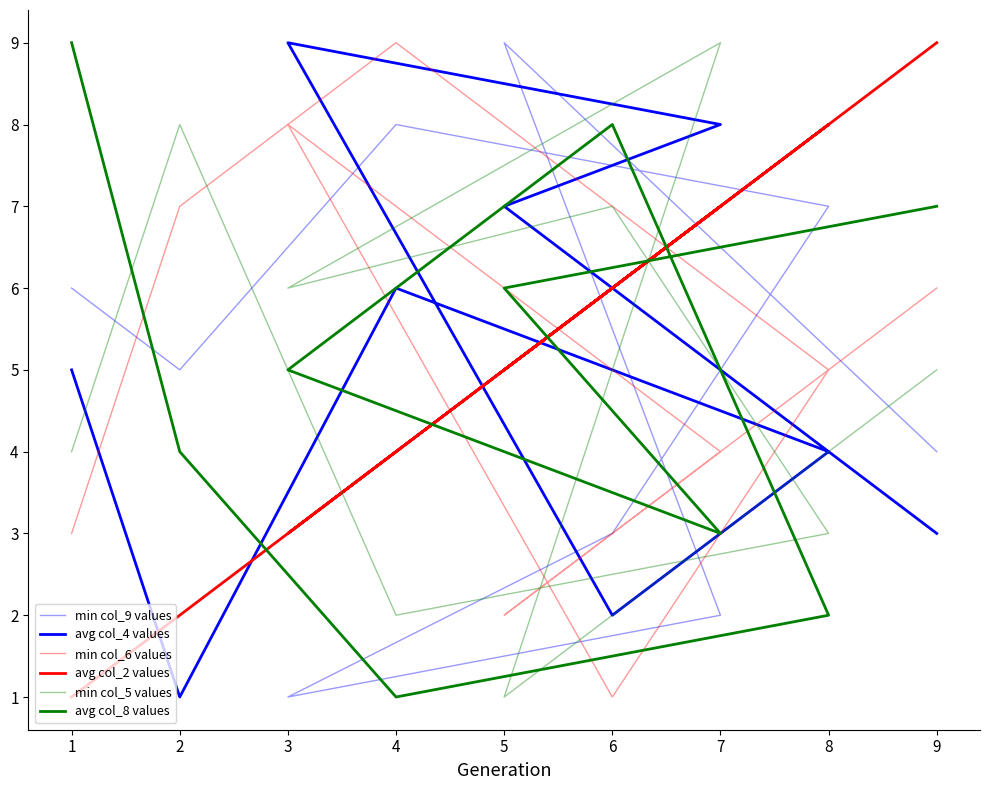

Which series has the largest total across all categories?

min col_9 values